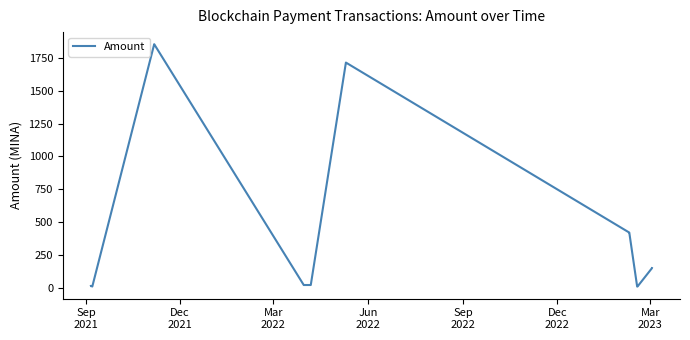

What is the difference between the maximum and minimum values?

1842.4